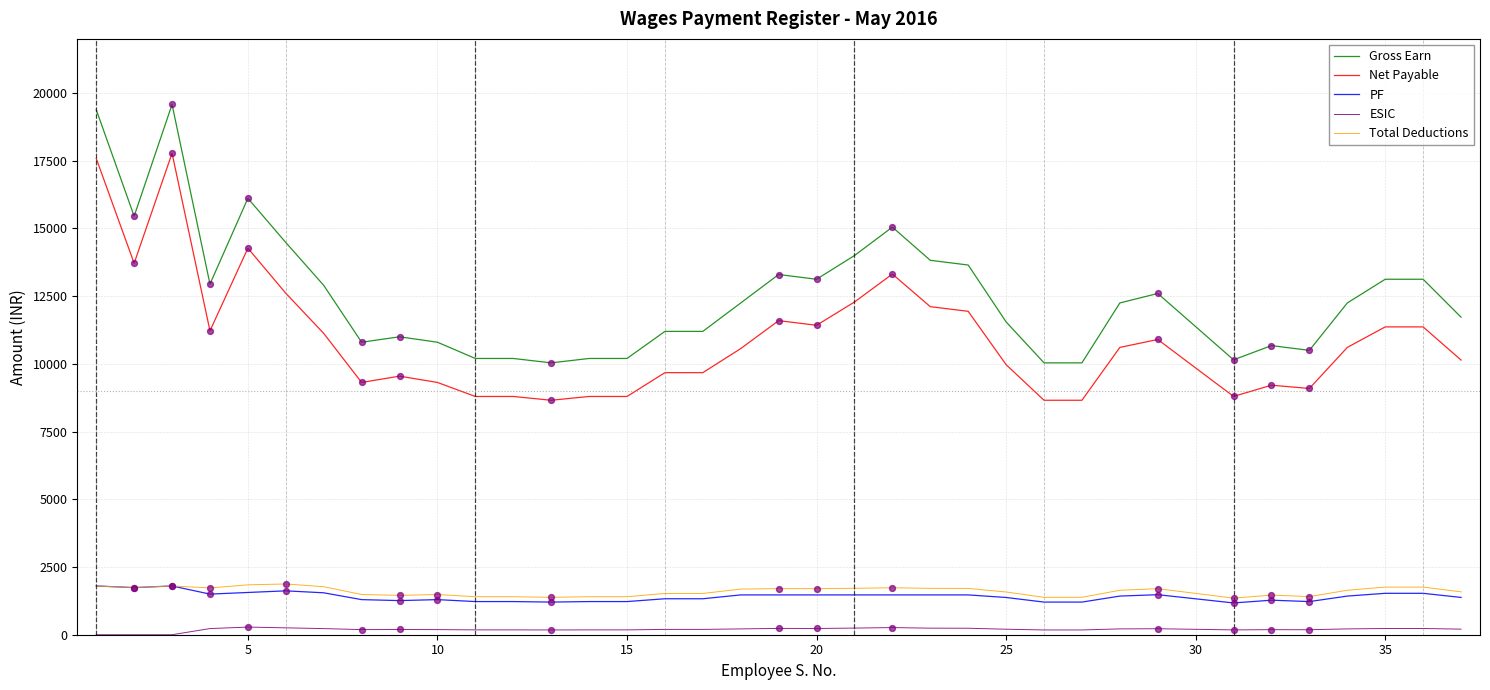

Which series has the largest total across all categories?

Gross Earn